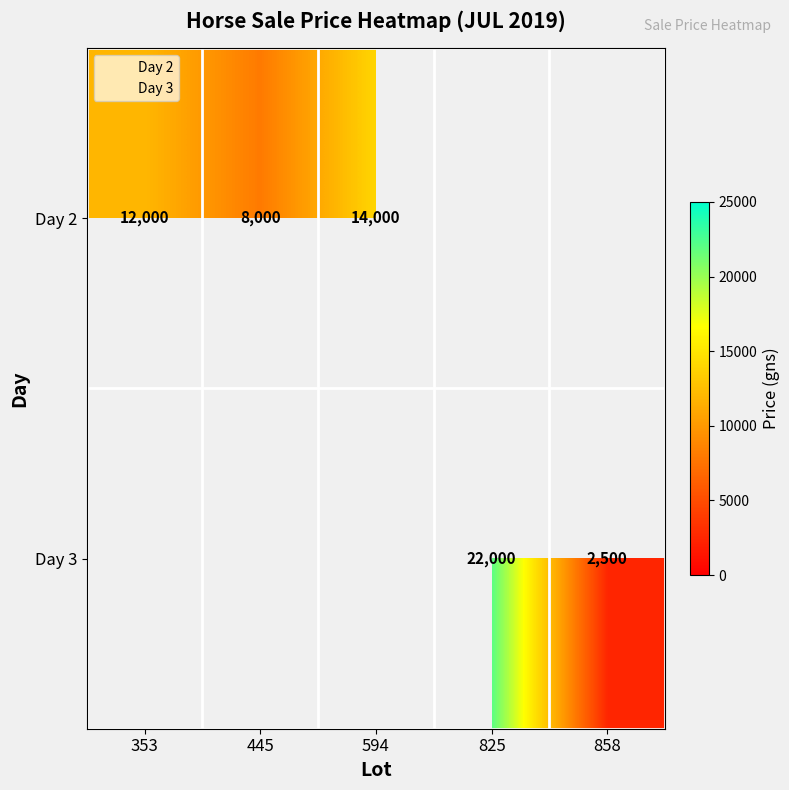

Reading left to right, list all the values displayed in this chart.

353: 2	12000
445: 2	8000
594: 2	14000
825: 3	22000
858: 3	2500